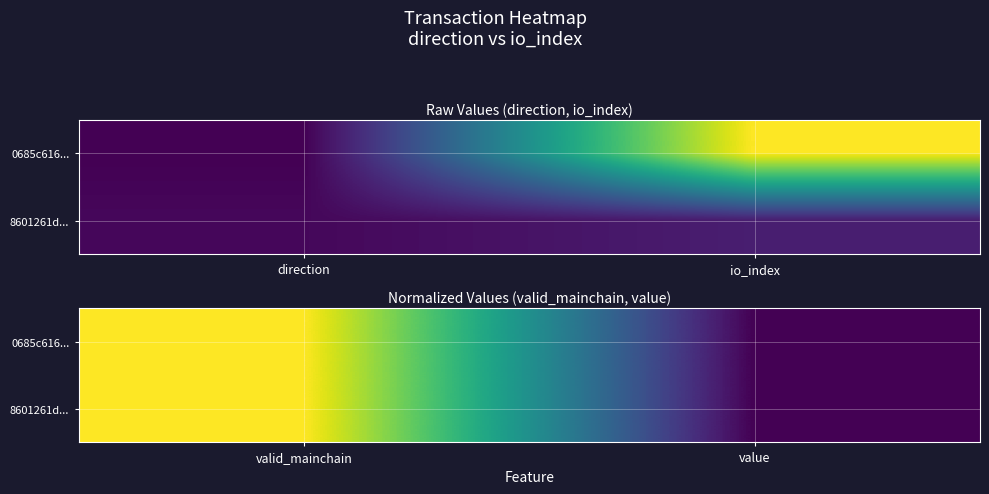

What is the maximum value for 8601261d...?

1.0